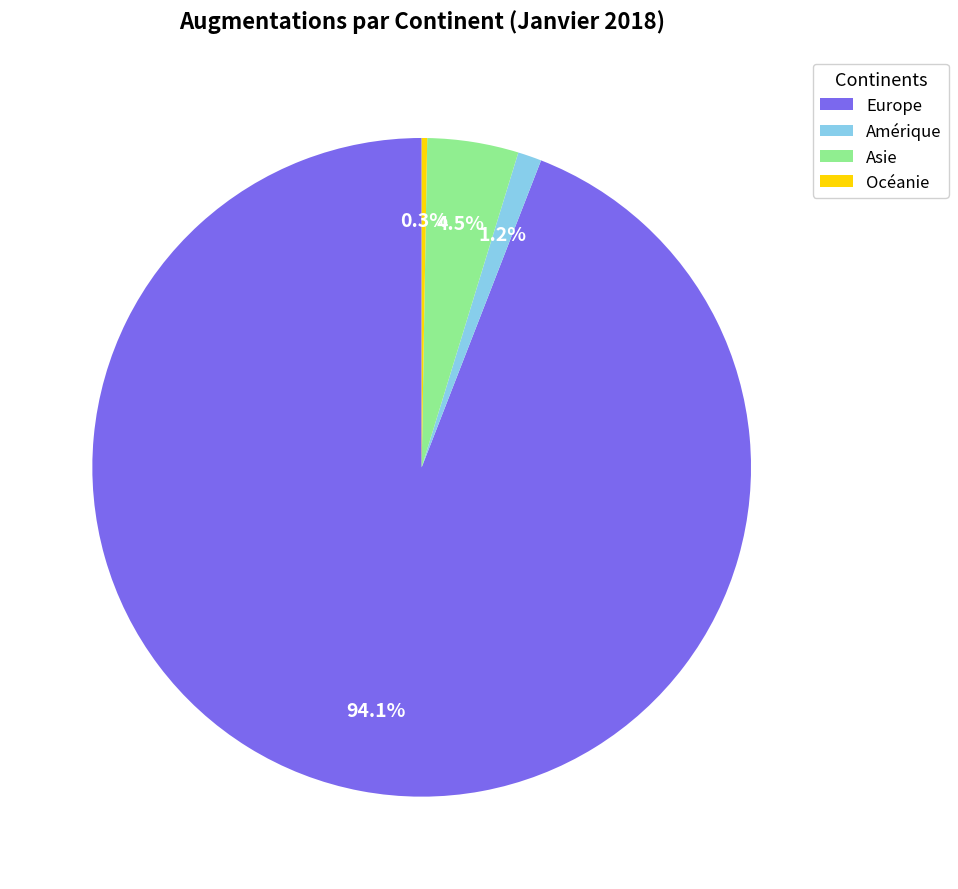

Which has a higher value, Amérique or Asie?

Asie